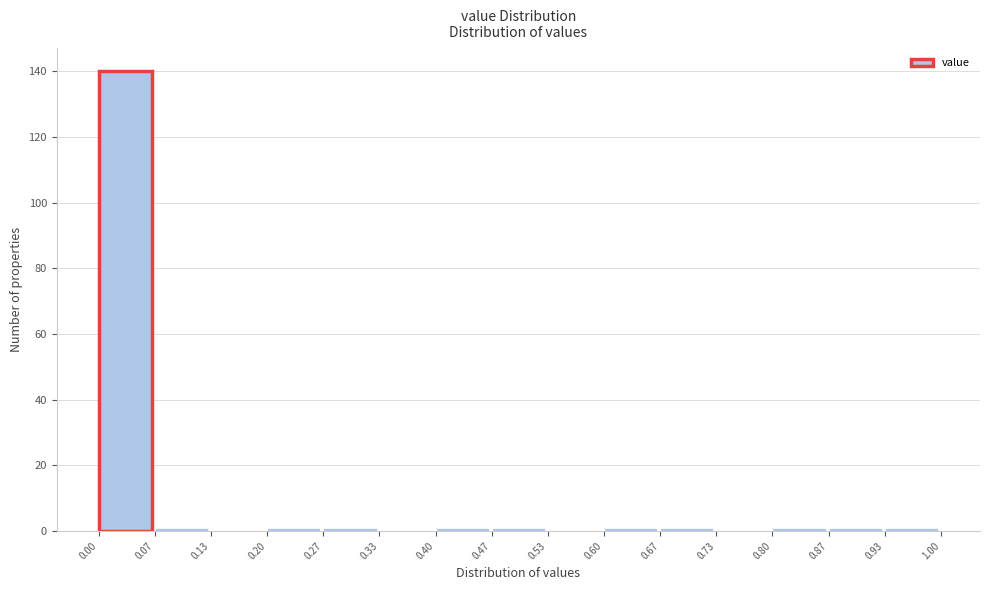

Reading left to right, transcribe this chart: for each bar, give the range it covers on the x-axis and its height. The values are not printed on the chart, so give them approximately, as read against the axis.

0.00 to 0.07: 140
0.07 to 0.13: under 2
0.13 to 0.20: 0
0.20 to 0.27: under 2
0.27 to 0.33: under 2
0.33 to 0.40: 0
0.40 to 0.47: under 2
0.47 to 0.53: under 2
0.53 to 0.60: 0
0.60 to 0.67: under 2
0.67 to 0.73: under 2
0.73 to 0.80: 0
0.80 to 0.87: under 2
0.87 to 0.93: under 2
0.93 to 1.00: under 2